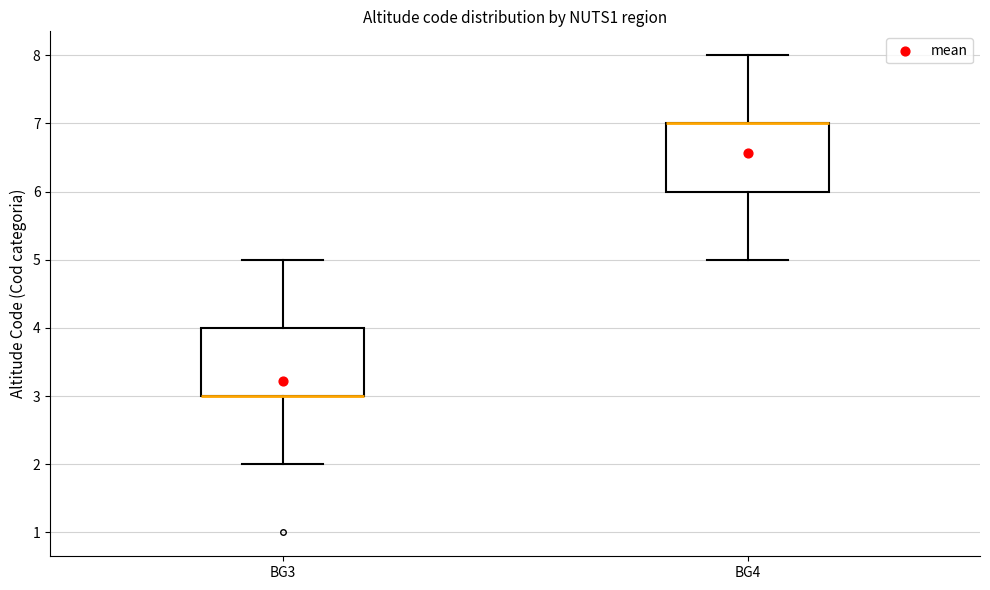

Where is the lower edge of the box for BG3 on the y-axis? The values are not printed on the chart, so give them approximately, as read against the axis.

3